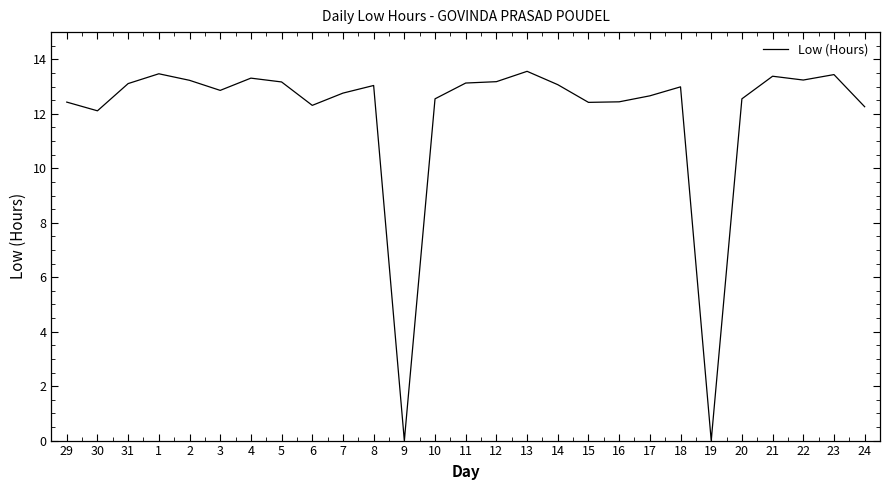

What is the difference between the values at 6 and 12?

0.9